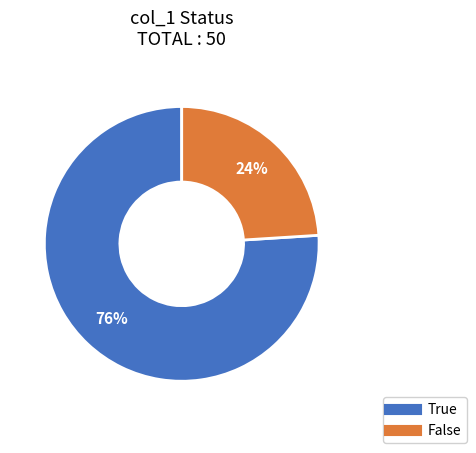

Rank the categories by value from lowest to highest.

False, True